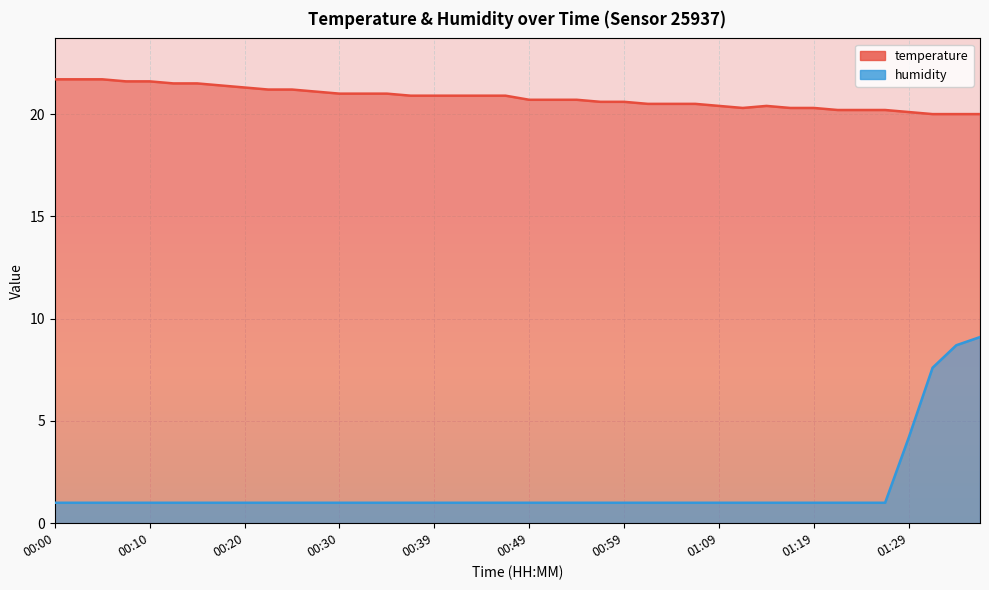

At which category does temperature reach its first local valley?

01:11